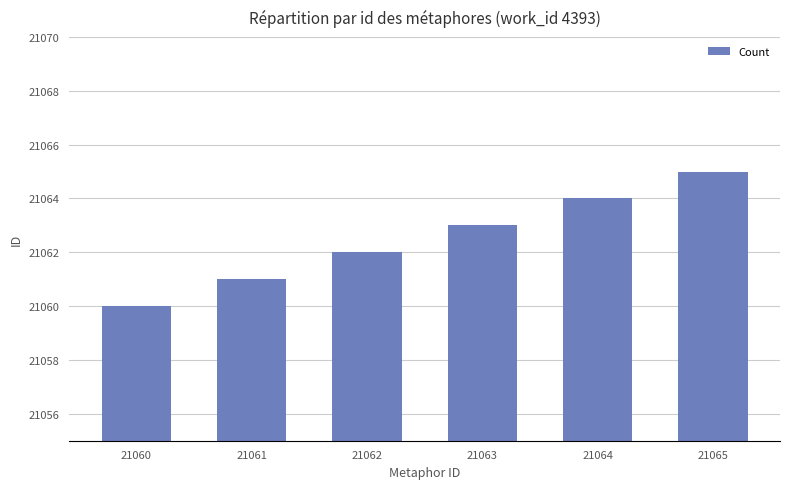

Which category has the highest value across all series?

21065